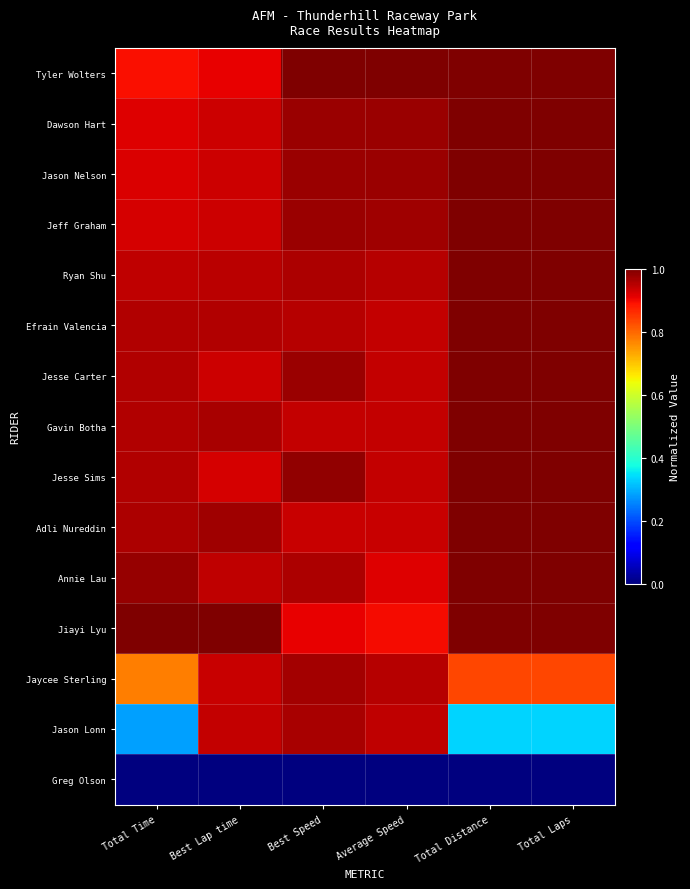

At which category is the sum across all series the highest?

Best Speed